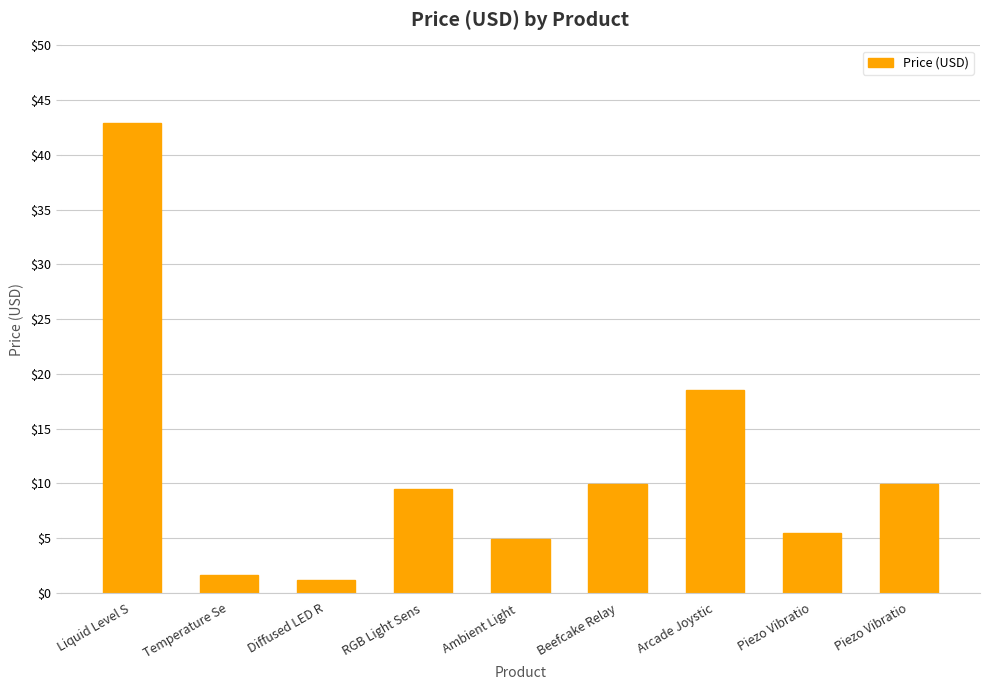

List the labels in order of value, largest first.

Liquid Level S, Arcade Joystic, Beefcake Relay, Piezo Vibratio, RGB Light Sens, Piezo Vibratio, Ambient Light , Temperature Se, Diffused LED R